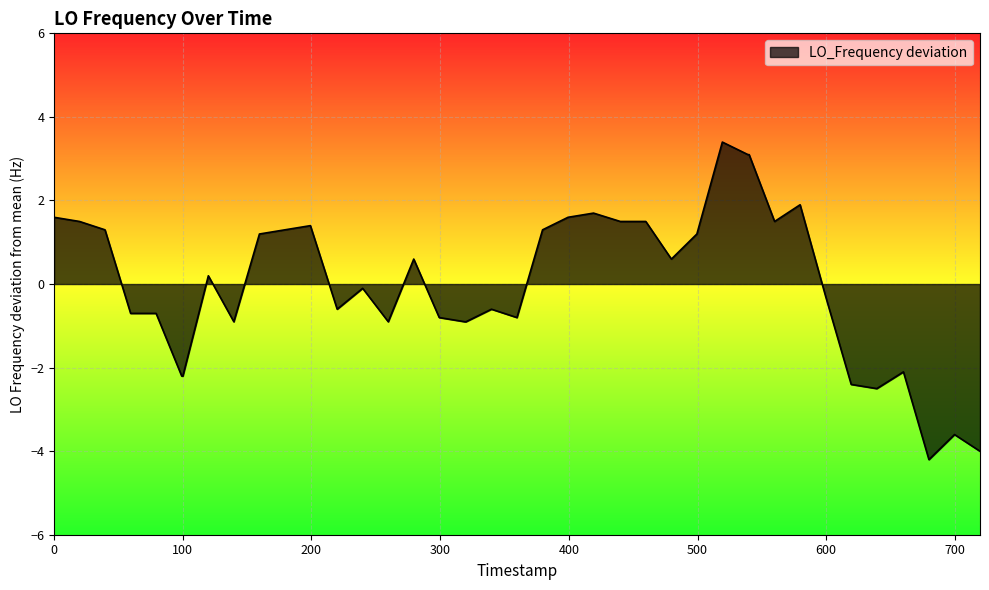

What is the maximum value shown in the chart?

3.4